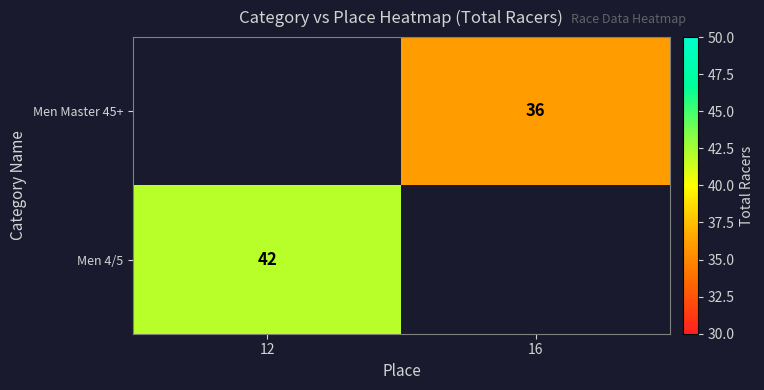

The value of Men 4/5 at 12 is 42. True or false?

True